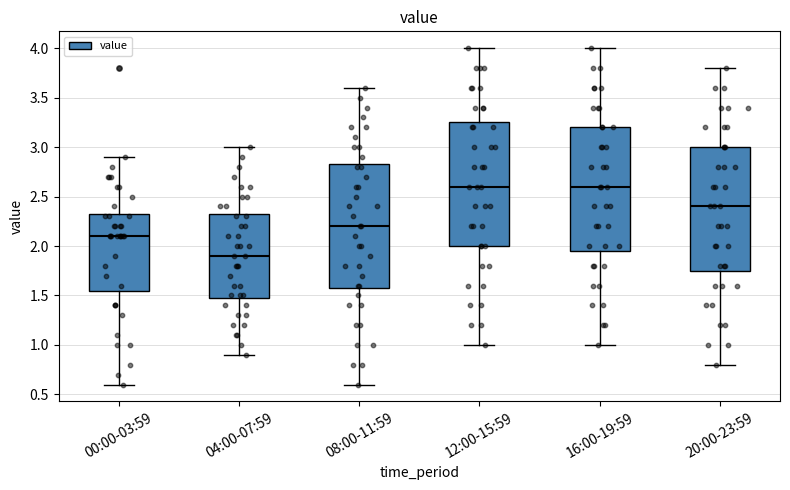

Where does the median line of the box for 00:00-03:59 sit on the y-axis? The values are not printed on the chart, so give them approximately, as read against the axis.

2.10